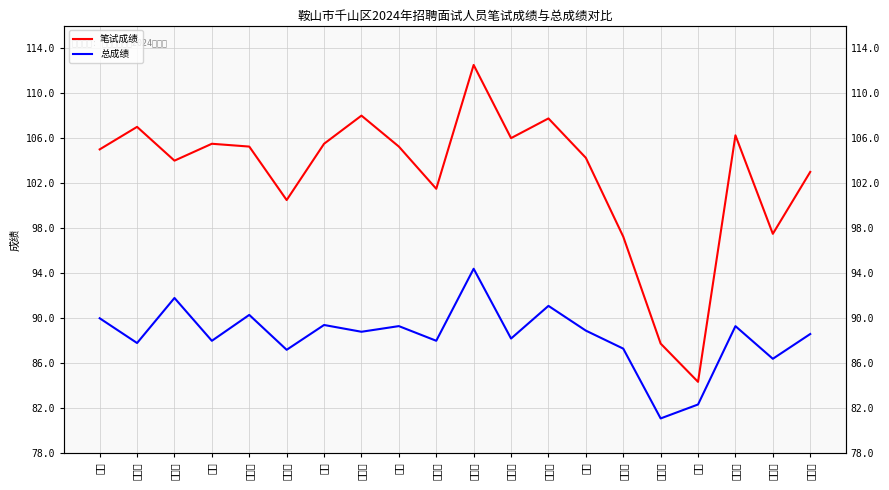

Is it true that 总成绩 equals 154.1 at 张新悦?

False